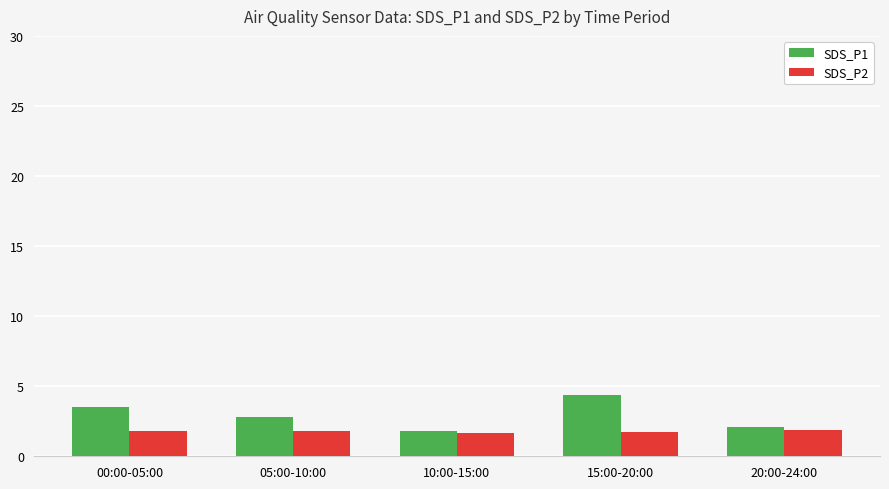

True or false: SDS_P2 has a value of 0.4 at 05:00-10:00.

False